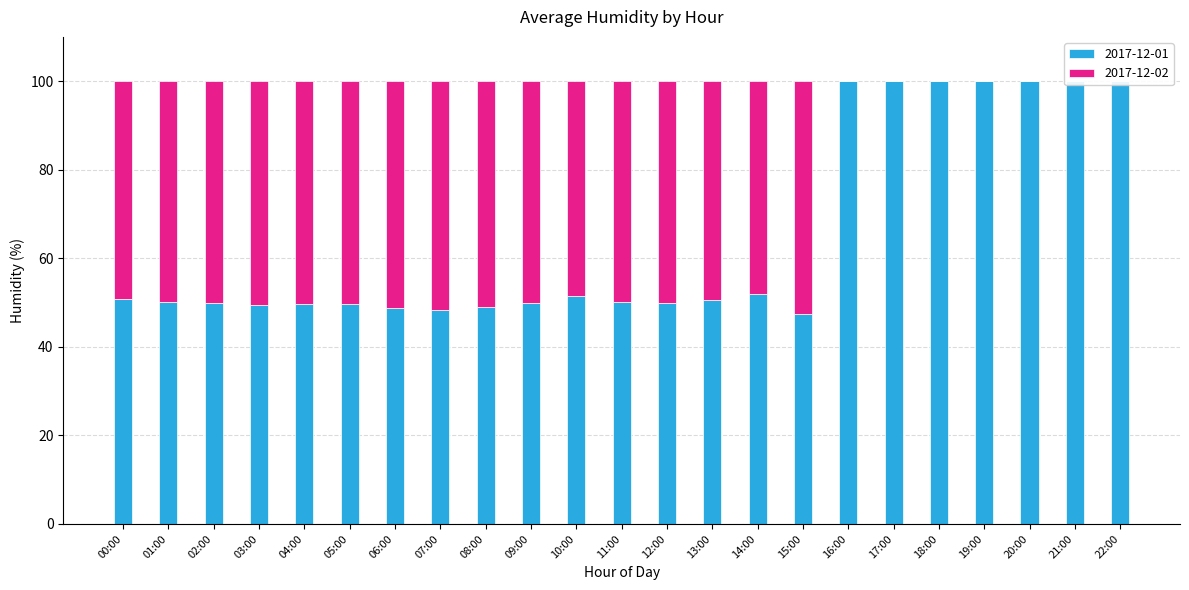

Reading left to right, what are all the values shown in this chart?

50.9	50.1	49.8	49.4	49.7	49.6	48.7	48.4	48.9	49.9	51.5	50.1	49.9	50.6	52.0	47.5	100.0	100.0	100.0	100.0	100.0	100.0	100.0